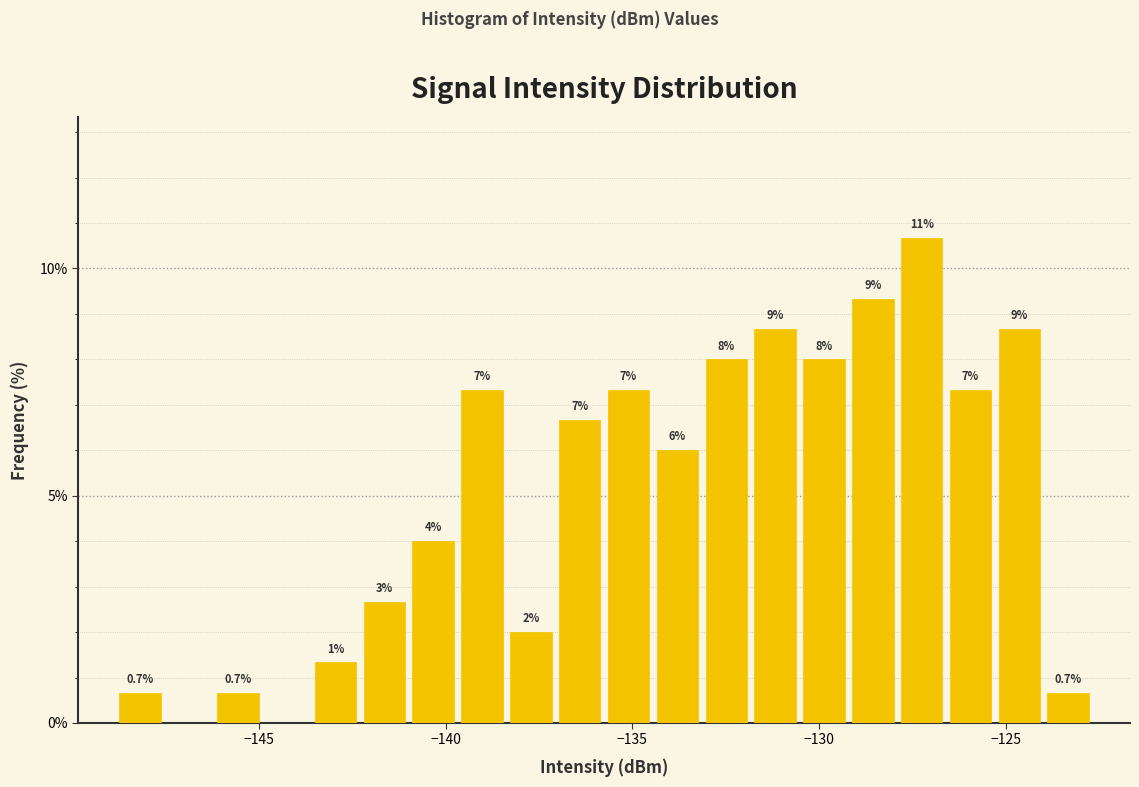

Around what value on the x-axis is the tallest bar? Give the approximate position of its centre, as read against the axis.

-127.5